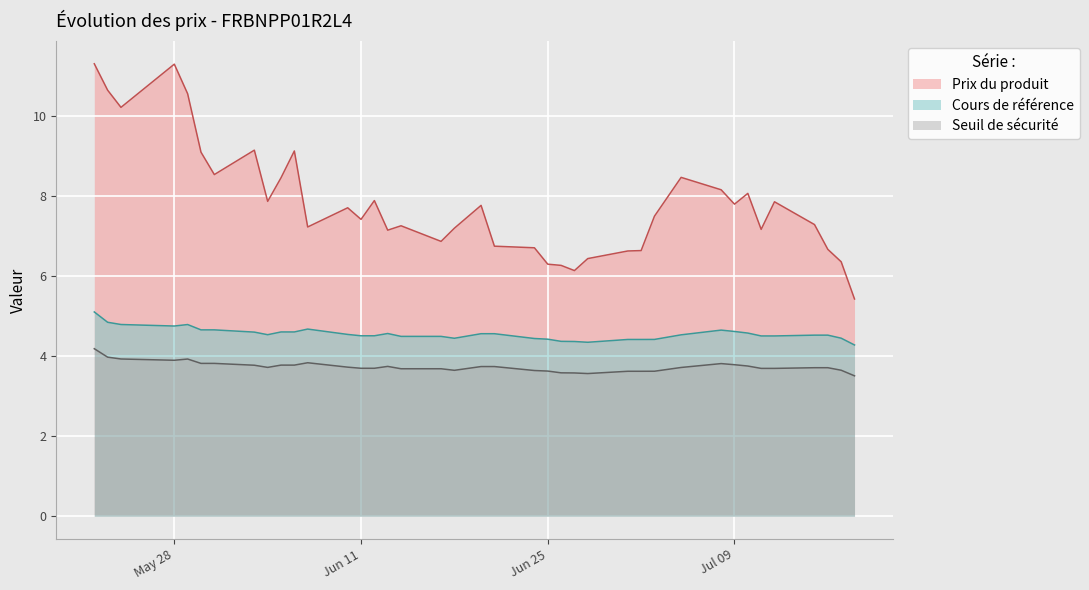

How many distinct data groups are displayed?

3